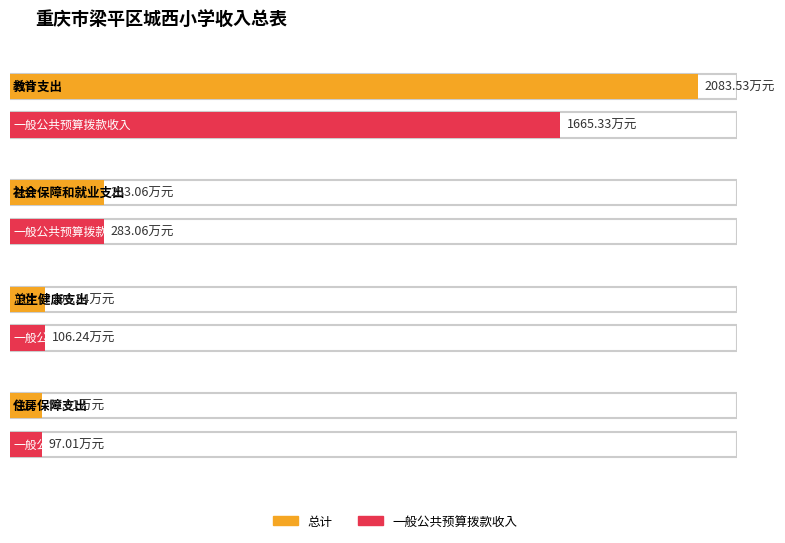

At which category is the sum across all series the highest?

教育支出